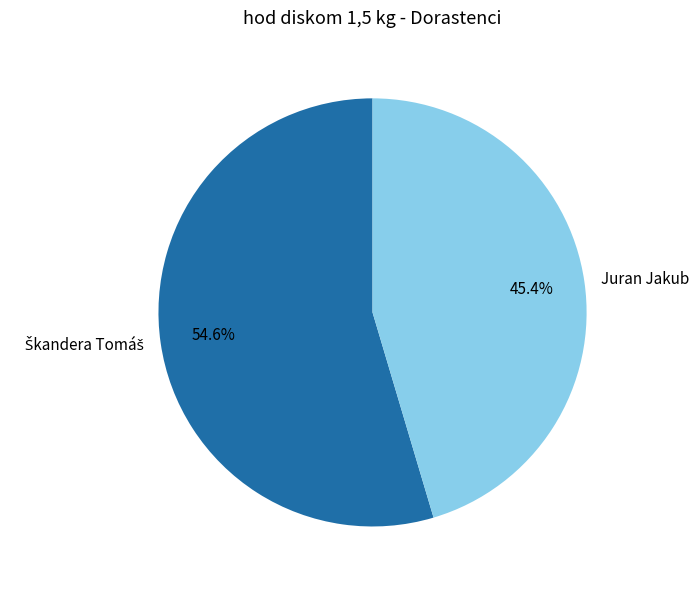

How many segments does this pie chart have?

2